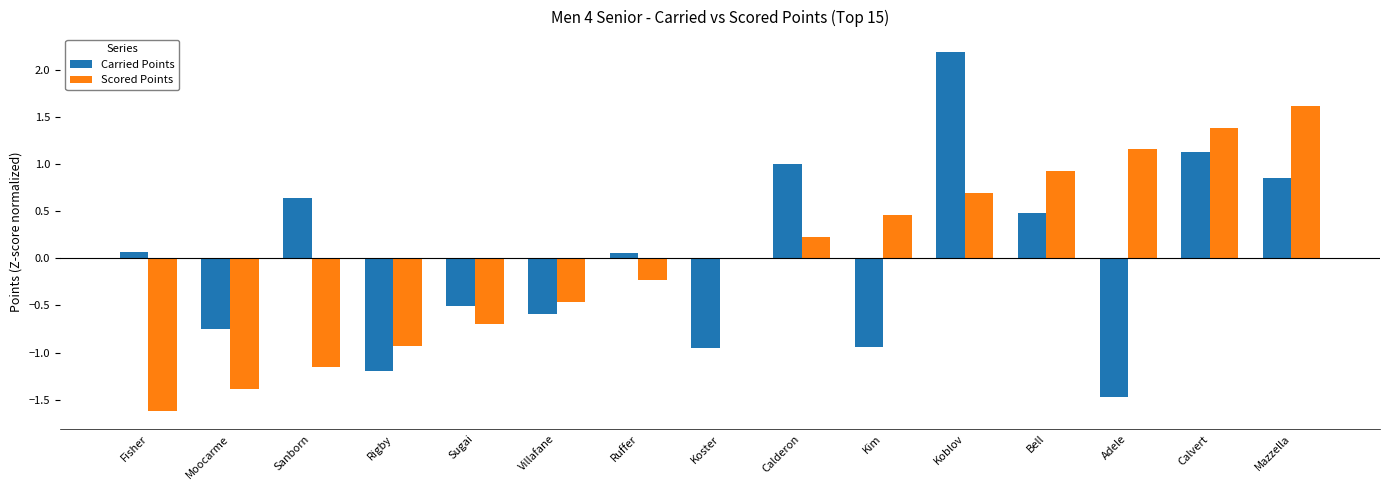

Read the Carried Points value at Calderon.

1.0